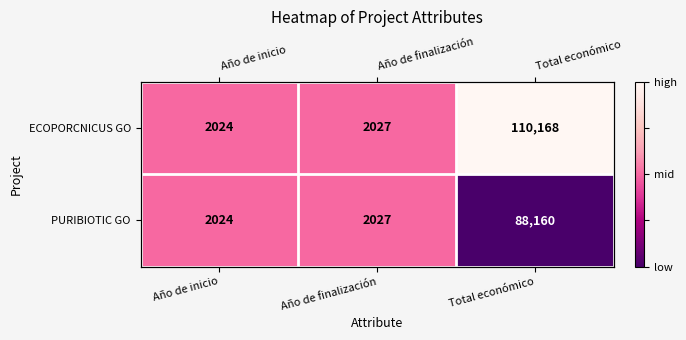

List the series in order of their peak value, lowest first.

PURIBIOTIC GO, ECOPORCNICUS GO